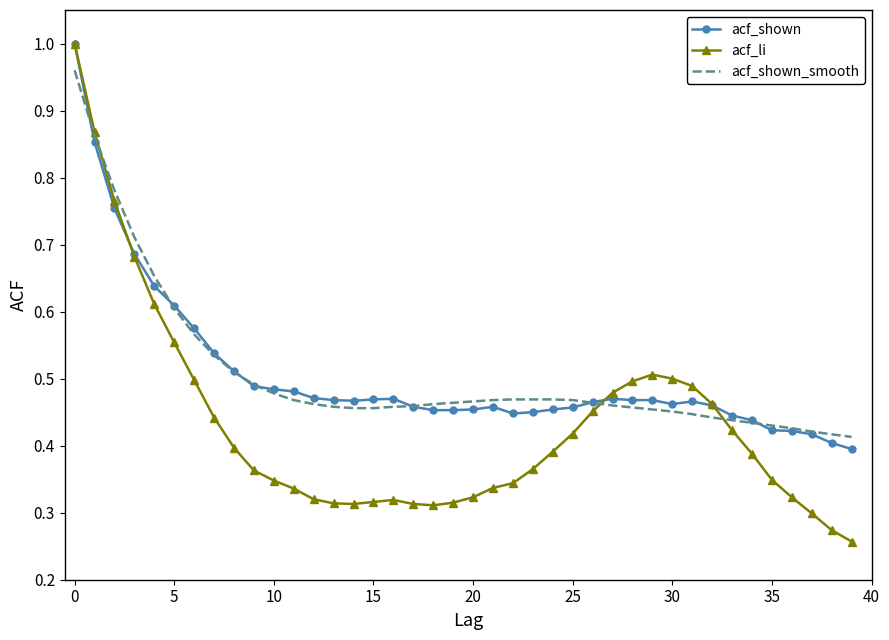

Is it true that acf_shown_smooth equals 0.3 at 20?

False